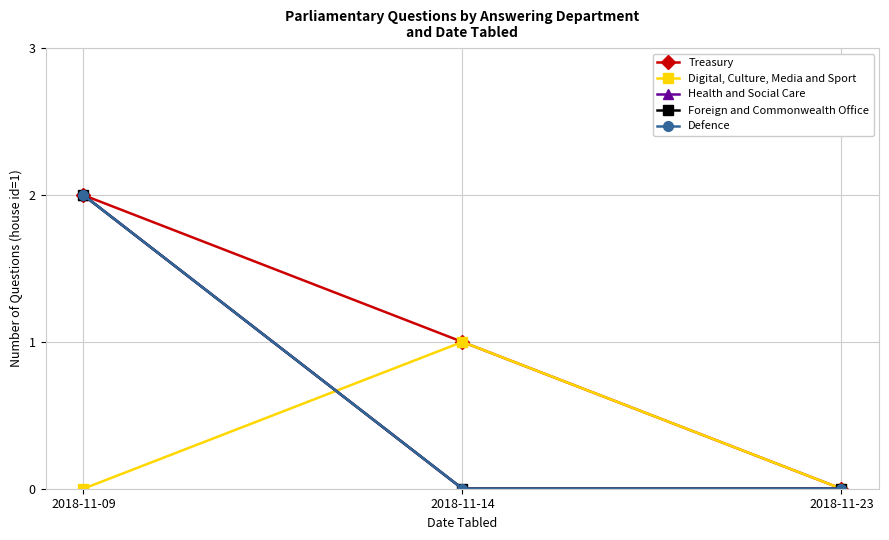

Is this an area chart (filled region under the line)?

No